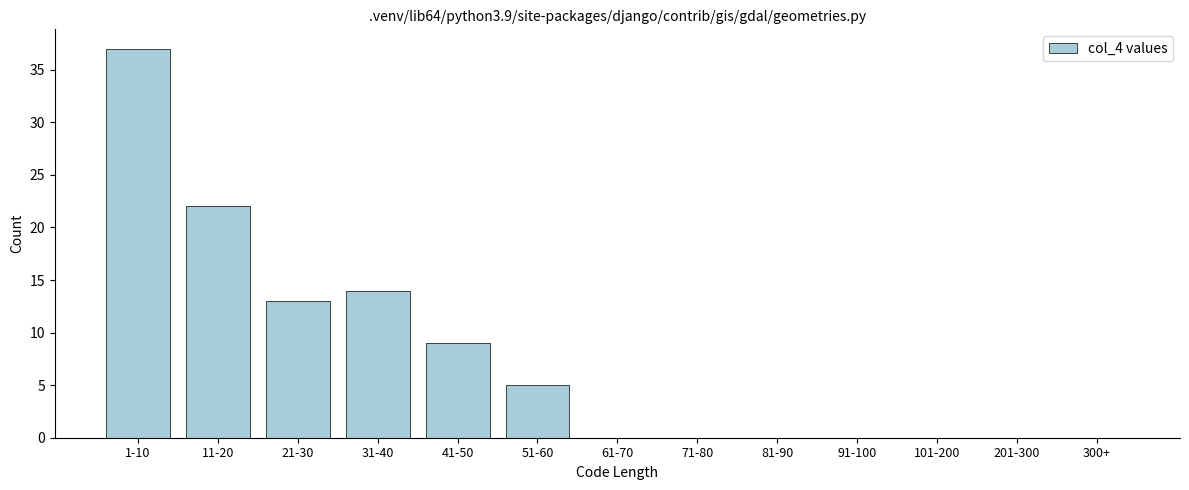

Reading left to right, list all the values displayed in this chart.

1-10=37	11-20=22	21-30=13	31-40=14	41-50=9	51-60=5	61-70=0	71-80=0	81-90=0	91-100=0	101-200=0	201-300=0	300+=0